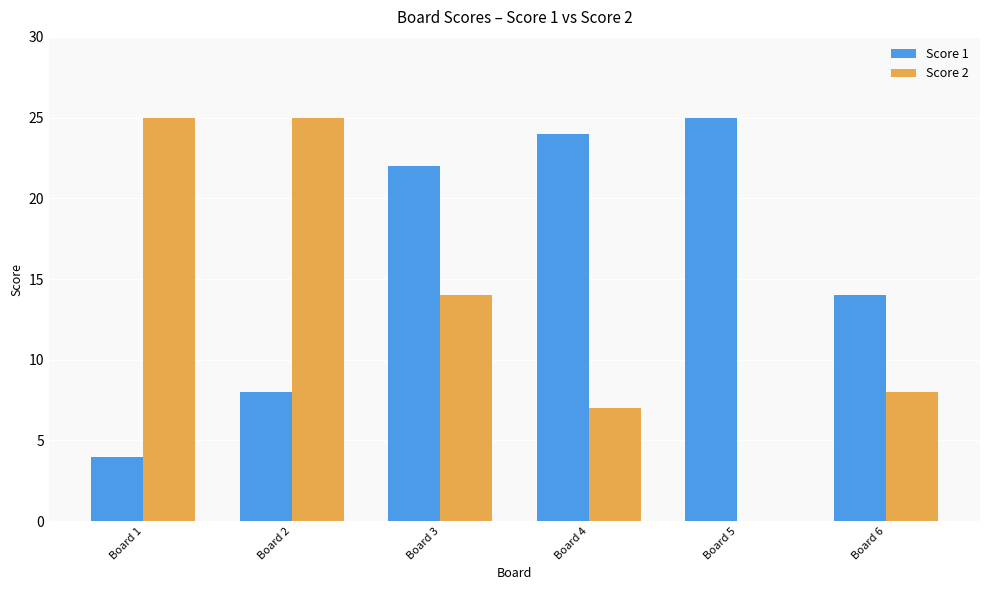

Reading left to right, list all the values displayed in this chart.

Score 1: Board 1=4	Board 2=8	Board 3=22	Board 4=24	Board 5=25	Board 6=14
Score 2: Board 1=25	Board 2=25	Board 3=14	Board 4=7	Board 5=0	Board 6=8